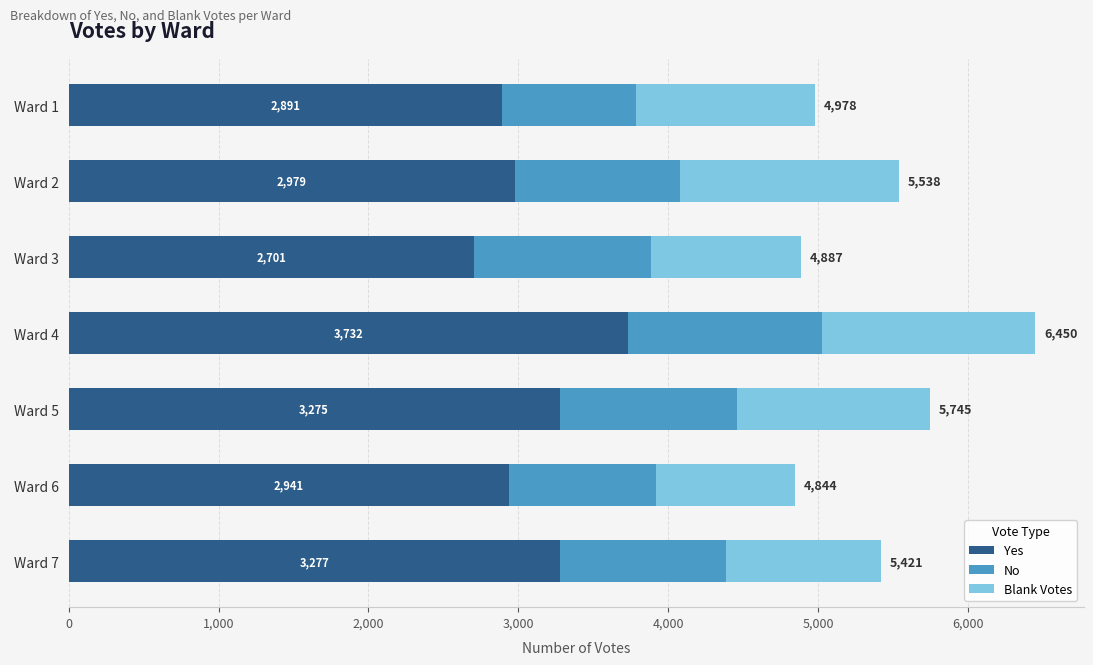

The value of Yes at Ward 6 is 4378. True or false?

False